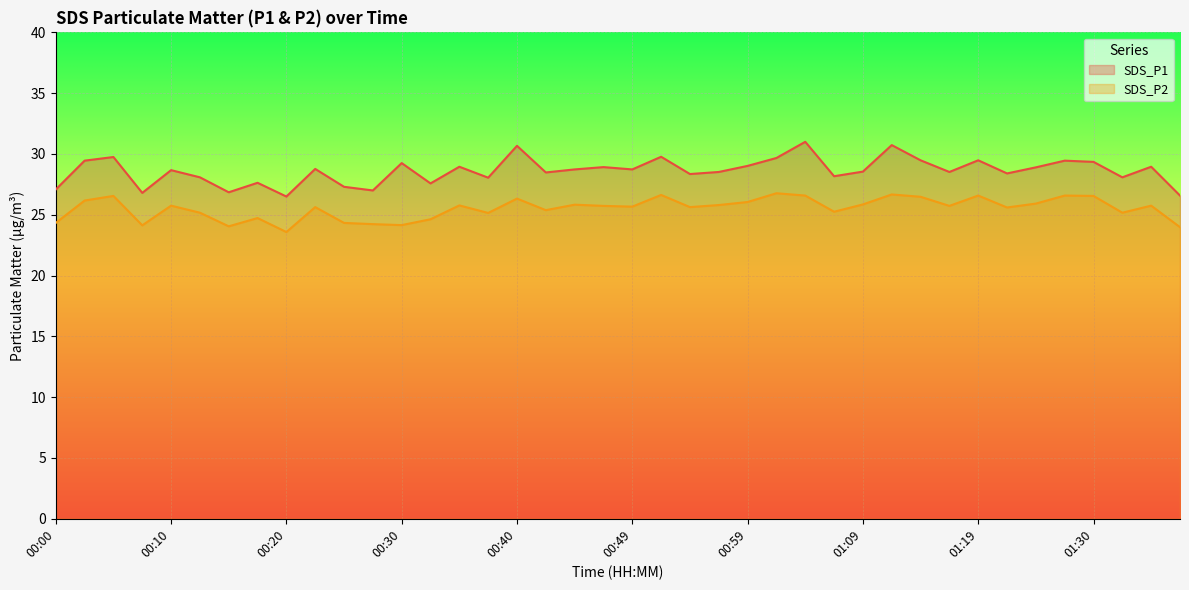

At 00:28, list the series in order from largest to smallest.

SDS_P1, SDS_P2